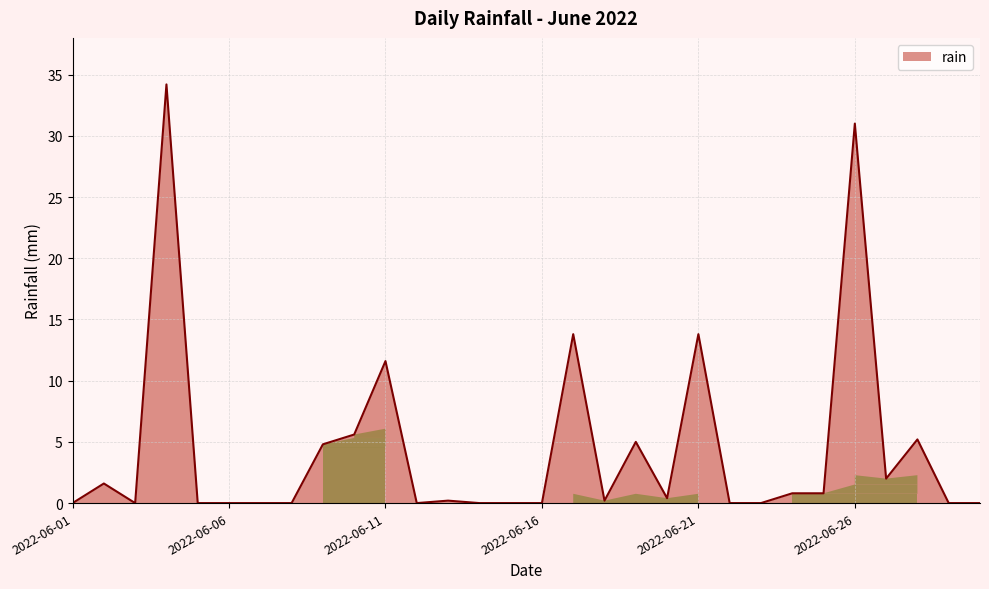

What is the value of the 27th point from the left?

2.0